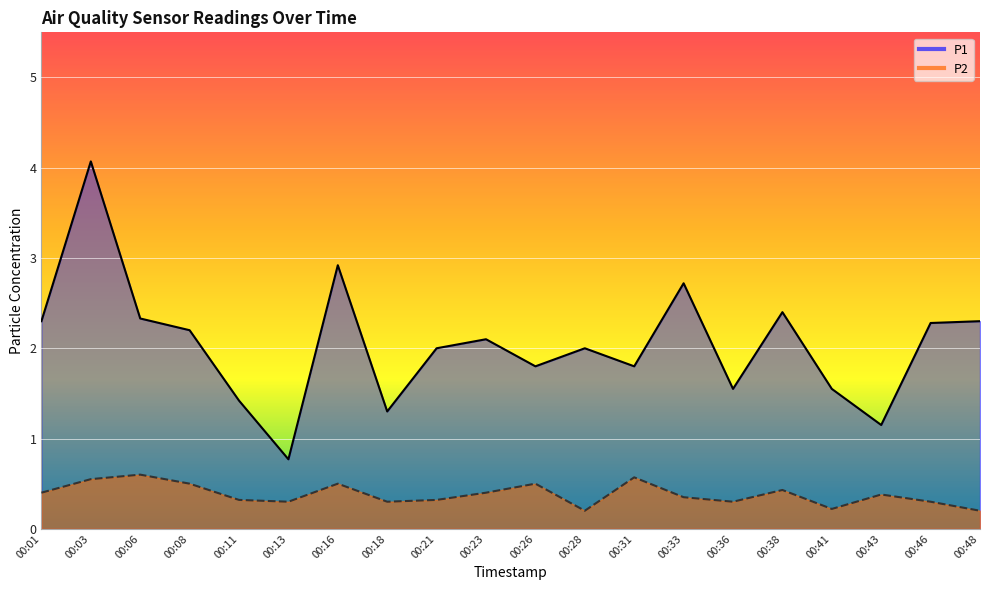

At which label is P1 closest to 2?

00:21